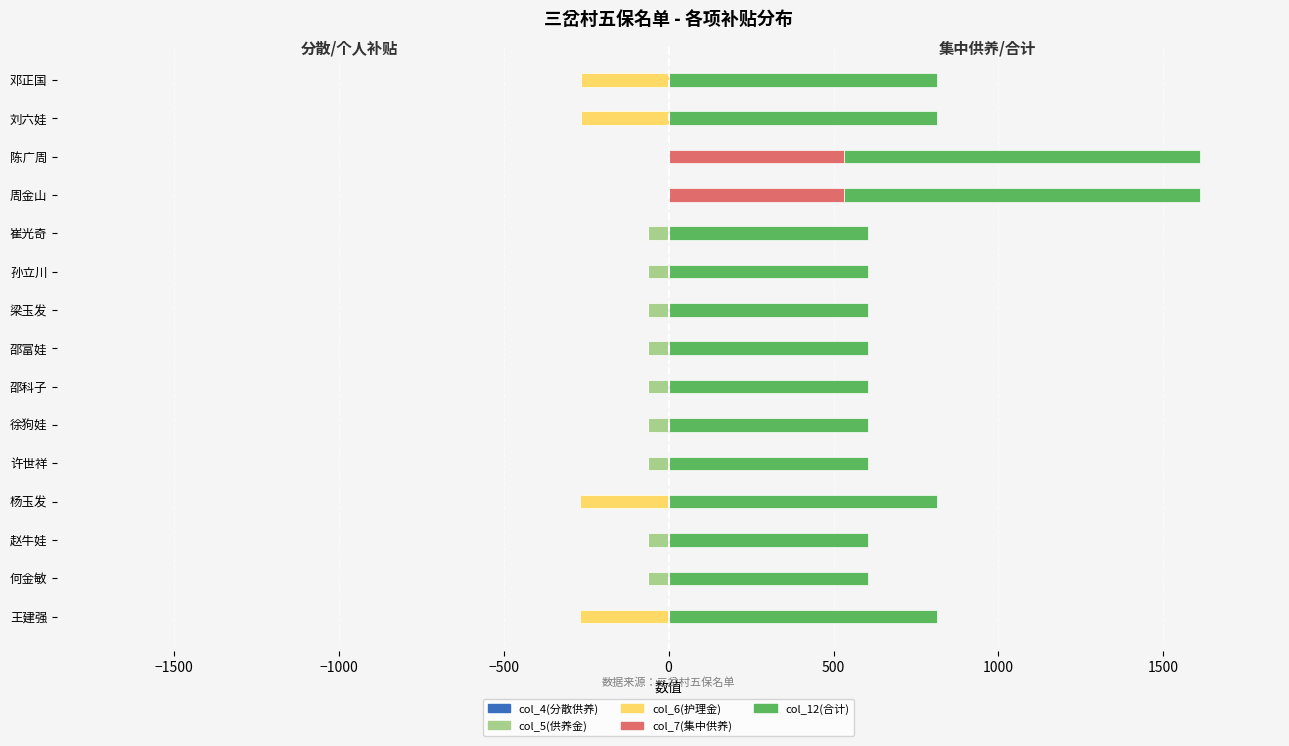

Reading right to left, extract all data points from this chart.

col_4(分散供养): 0	0	0	0	-1	-1	-1	-1	-1	-1	-1	-1	-1	-1	-1
col_5(供养金): 0	0	0	0	-60	-60	-60	-60	-60	-60	-60	0	-60	-60	0
col_6(护理金): -267	-267	0	0	0	0	0	0	0	0	0	-267	0	0	-267
col_7(集中供养): 0	0	533	533	0	0	0	0	0	0	0	0	0	0	0
col_12(合计): 813	813	1079	1079	606	606	606	606	606	606	606	813	606	606	813